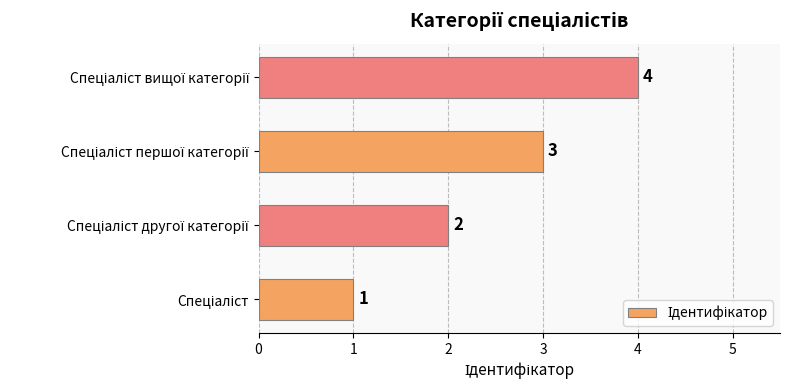

How many values are below 3?

2